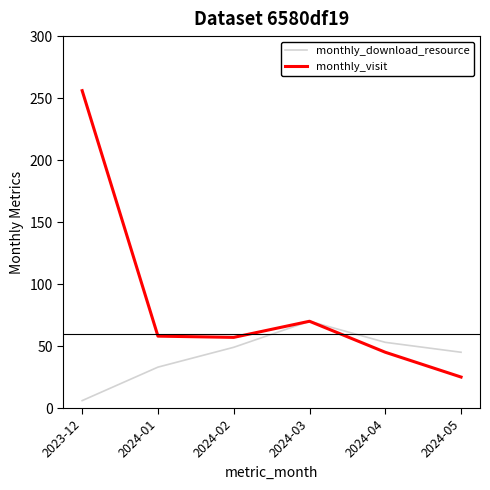

Is this an area chart (filled region under the line)?

No